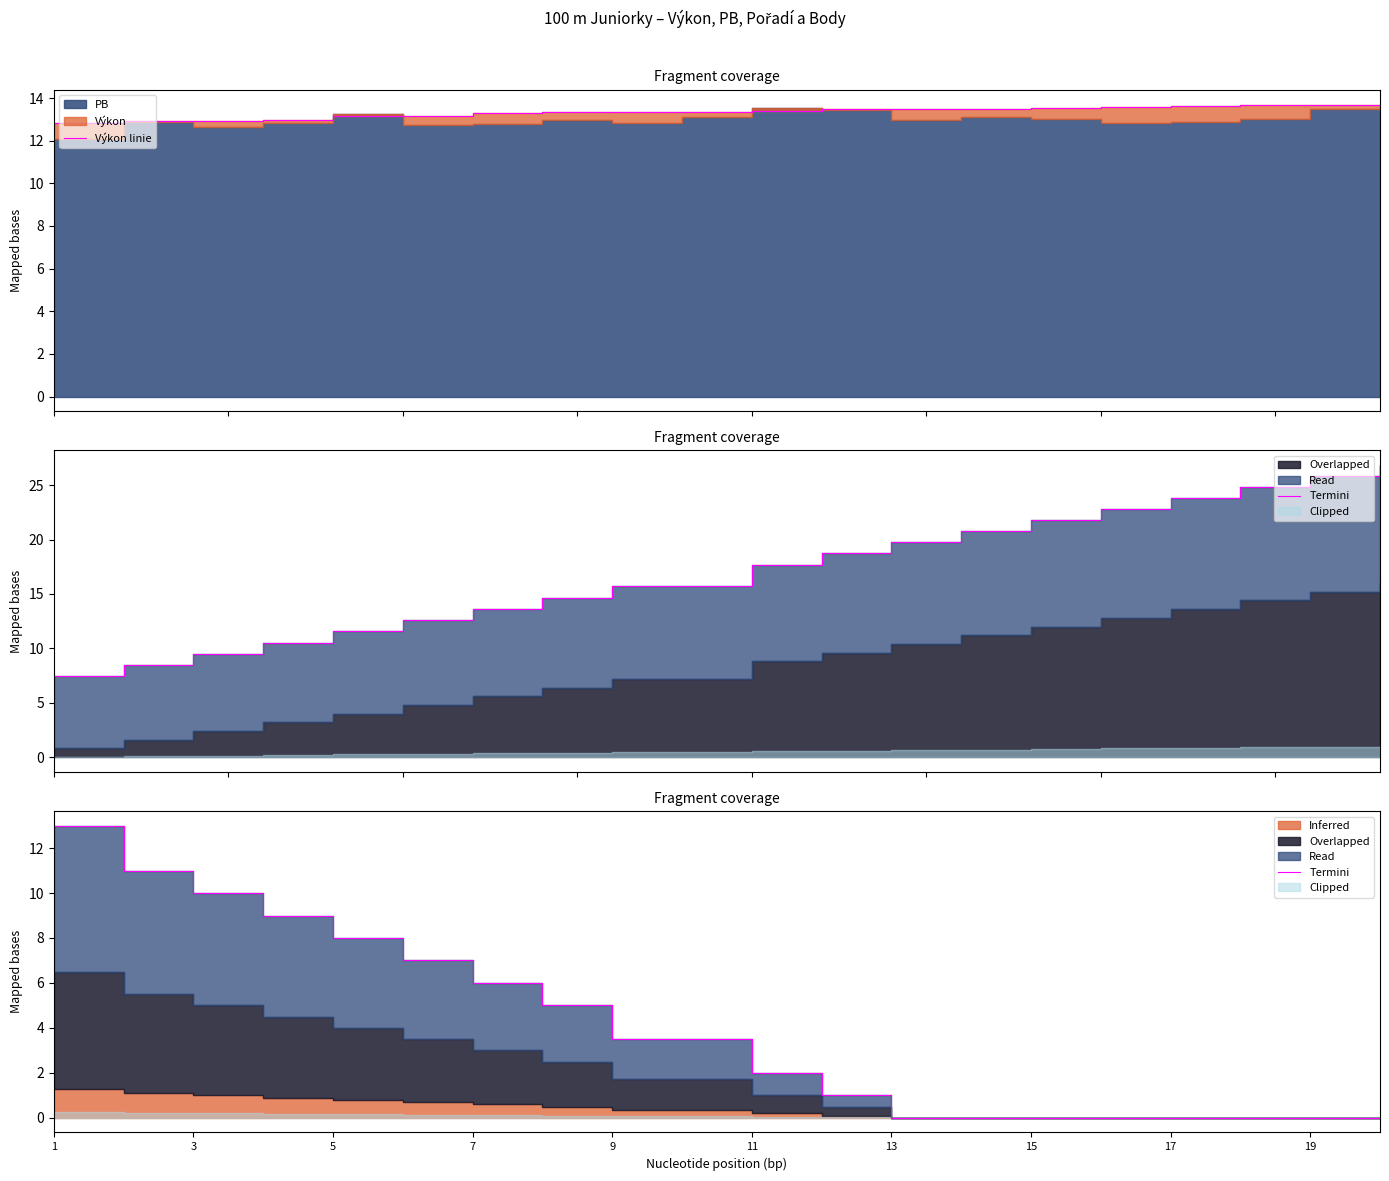

Where does the Termini series first go above 3?

1